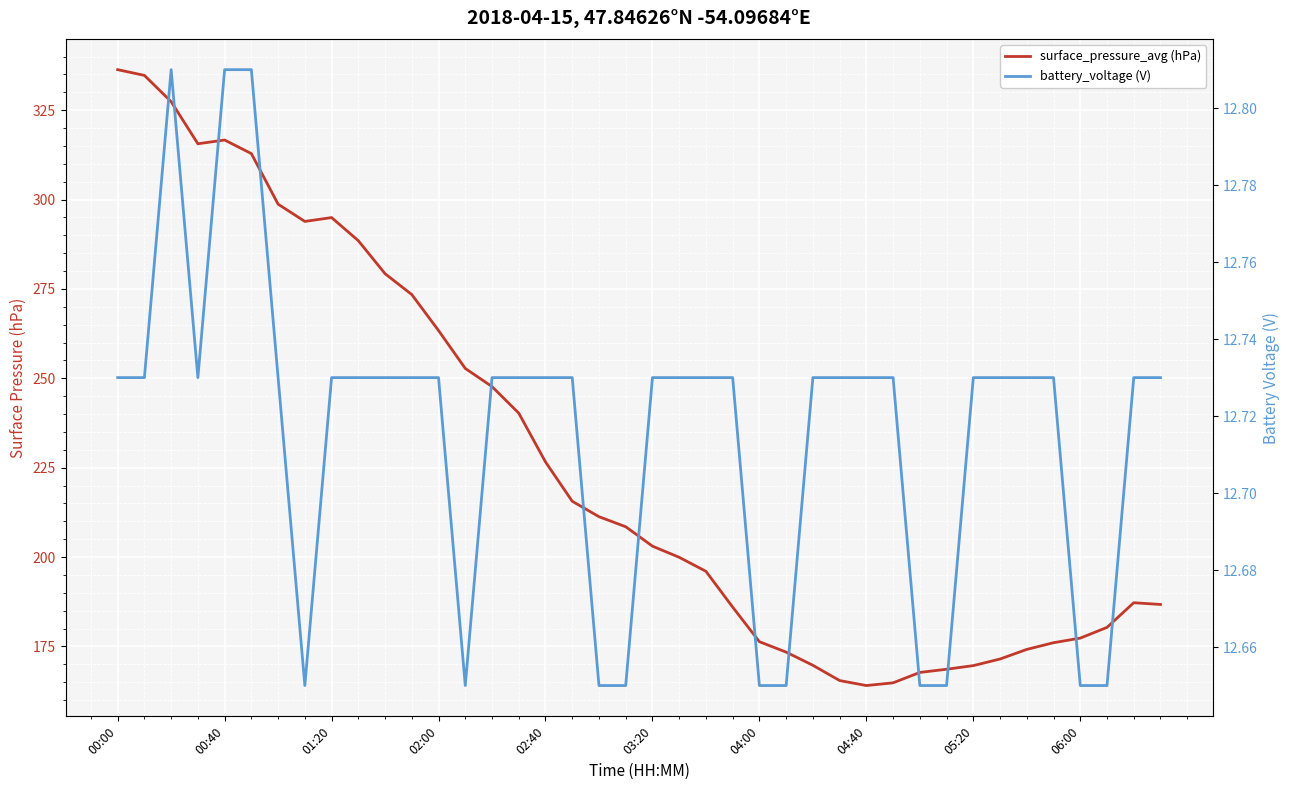

Where does the surface_pressure_avg (hPa) series first go above 208?

00:00